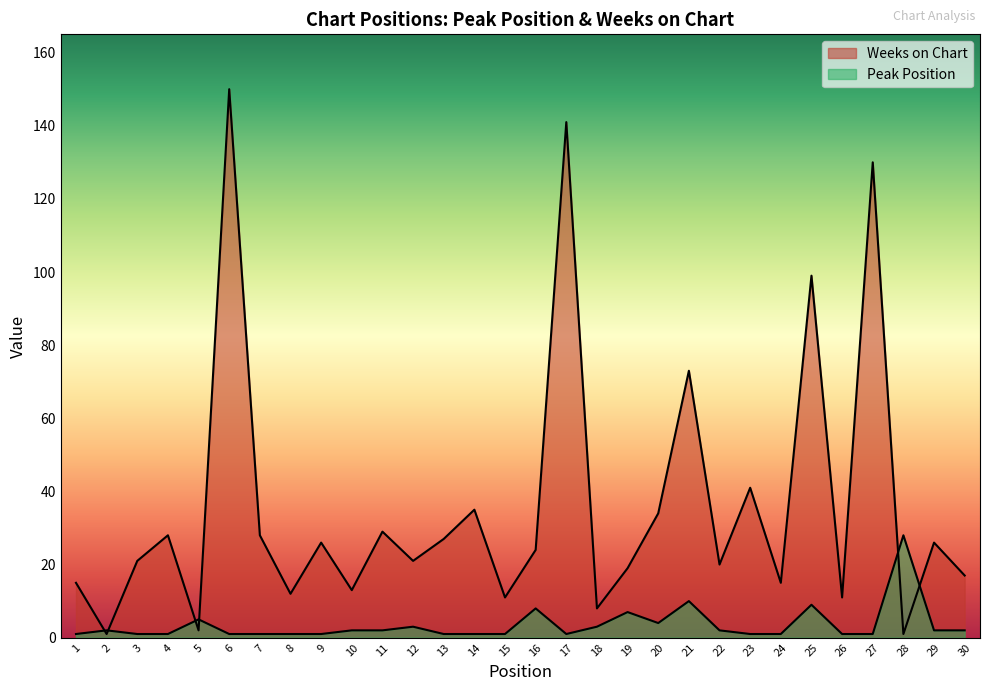

Which series has the largest total across all categories?

Weeks on Chart